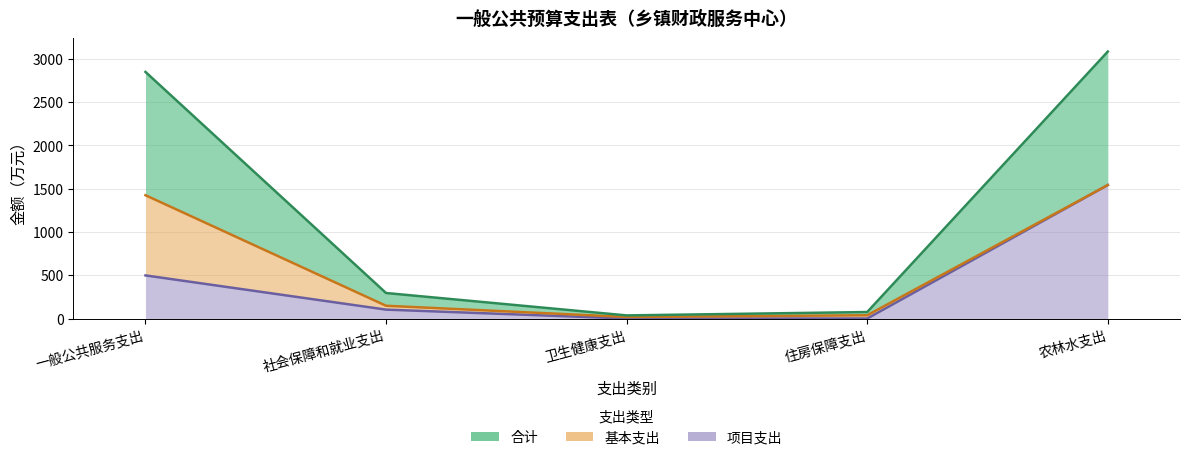

The 项目支出 series shows 102.8 at 社会保障和就业支出. True or false?

True